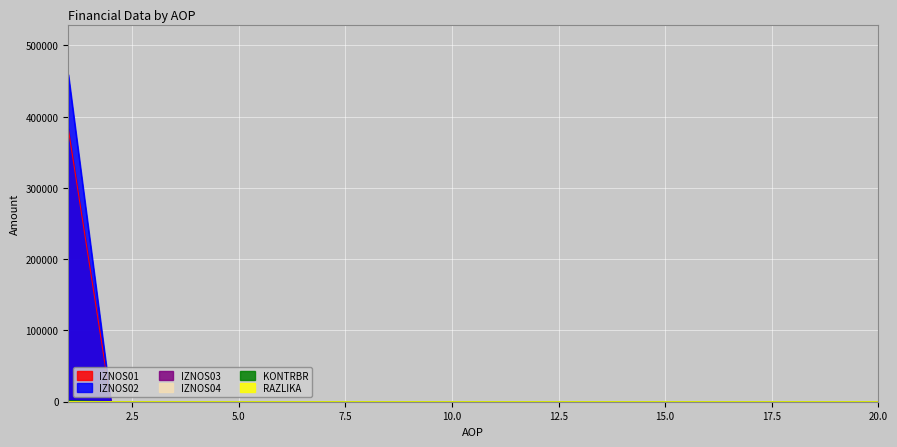

What is the greatest value displayed?

459185.6